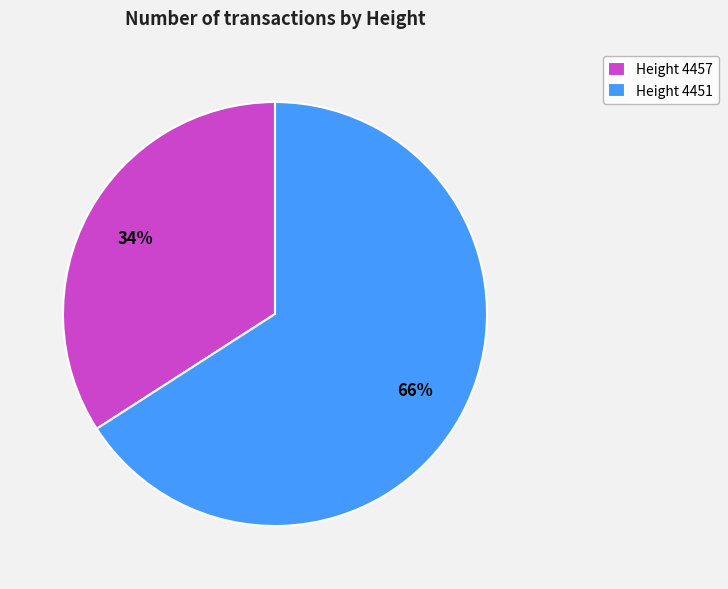

To the nearest percent, what is the difference between the Height 4457 and Height 4451 slice percentages?

32%